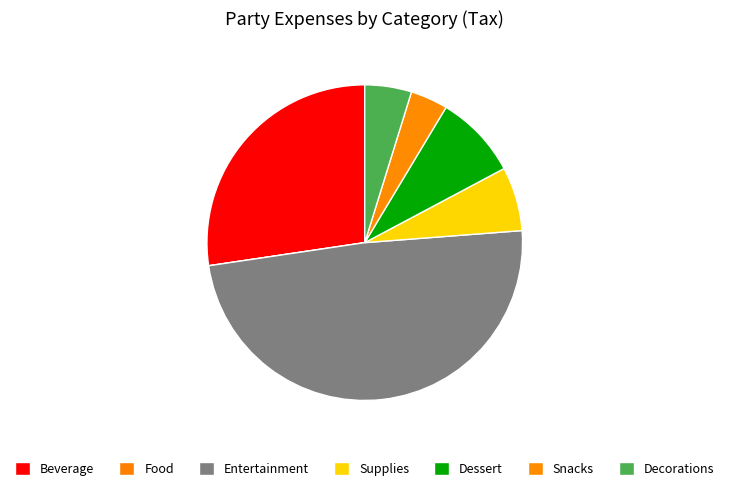

What percentage is the Supplies slice, to the nearest percent?

7%